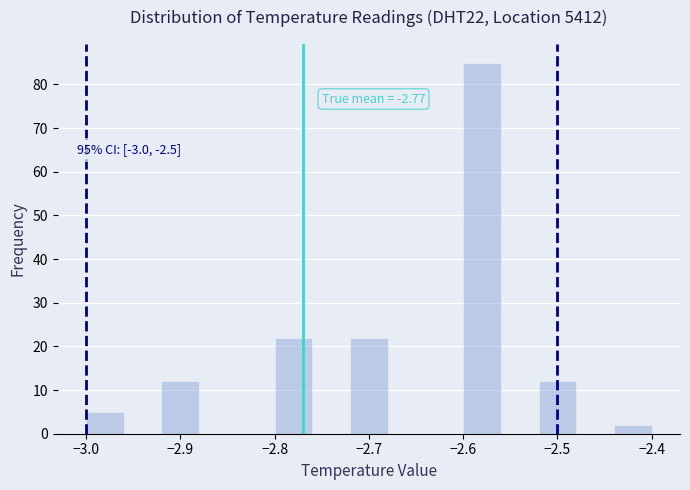

Over which range of the x-axis is the bar tallest?

-2.60 to -2.56